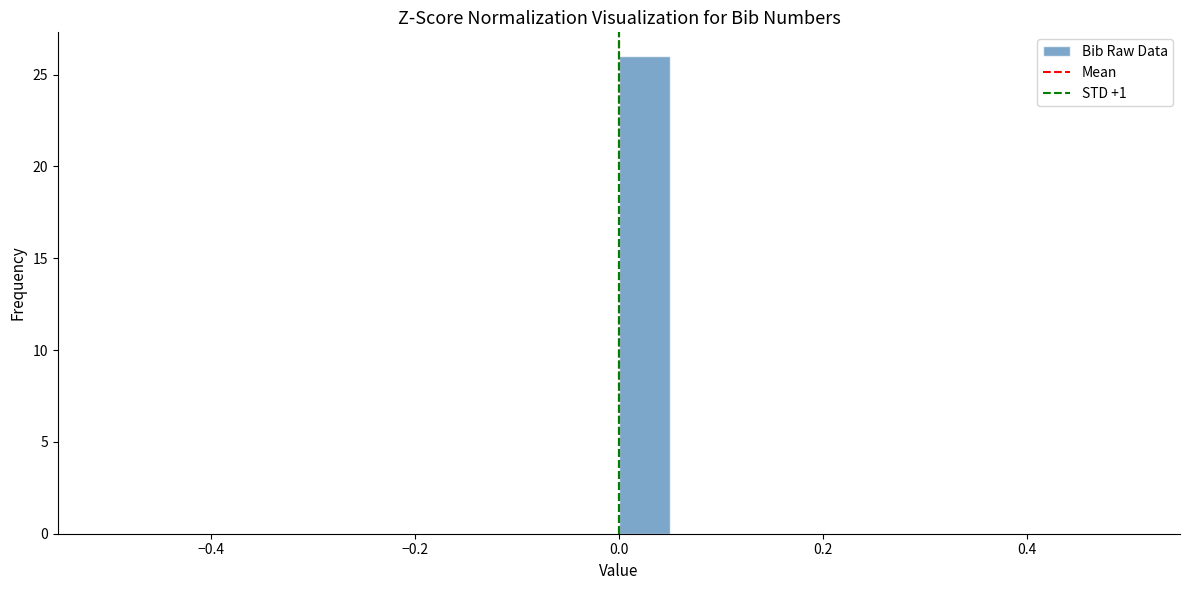

Read against the x-axis, roughly where is the centre of the tallest bar?

0.02